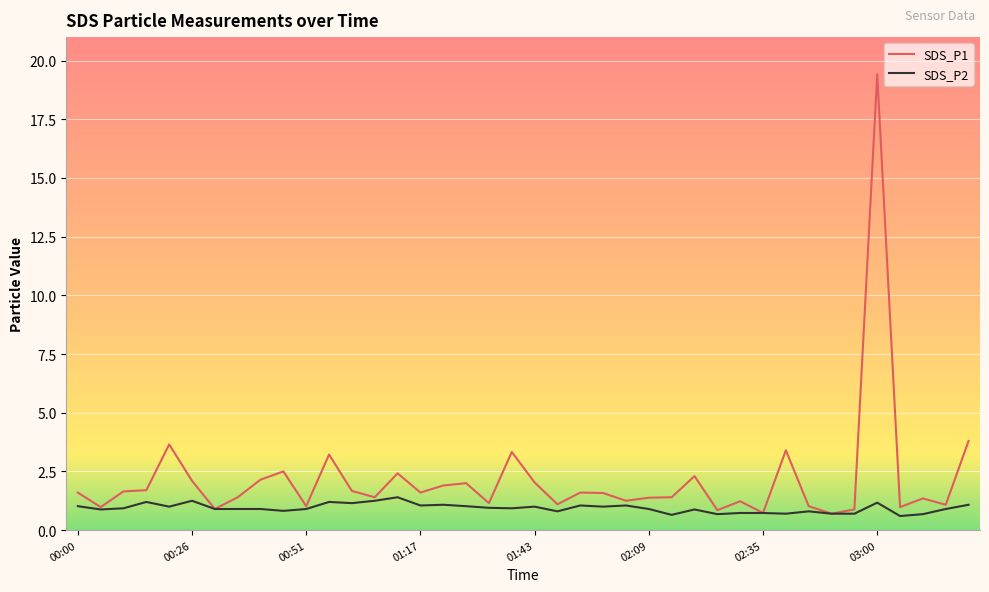

Which series has the largest total across all categories?

SDS_P1